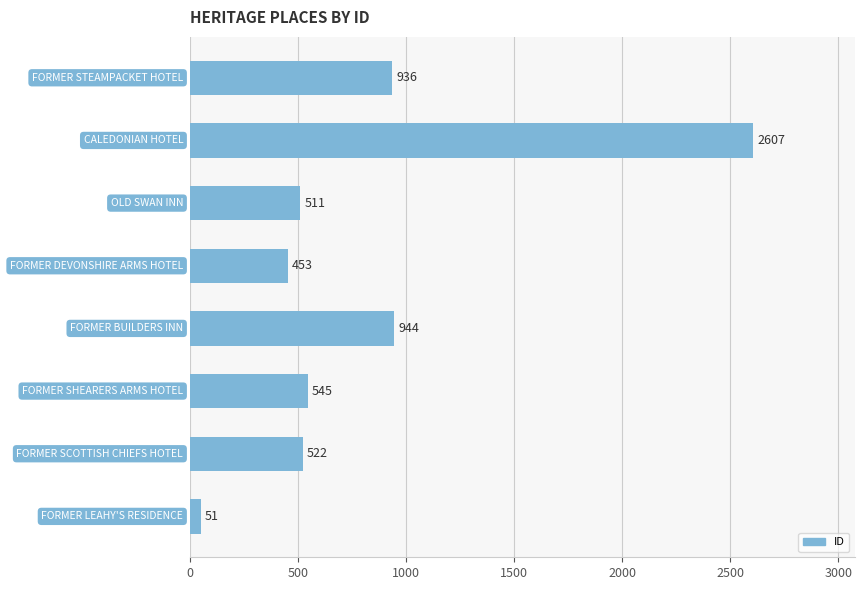

What is the difference between the maximum and minimum values?

2556